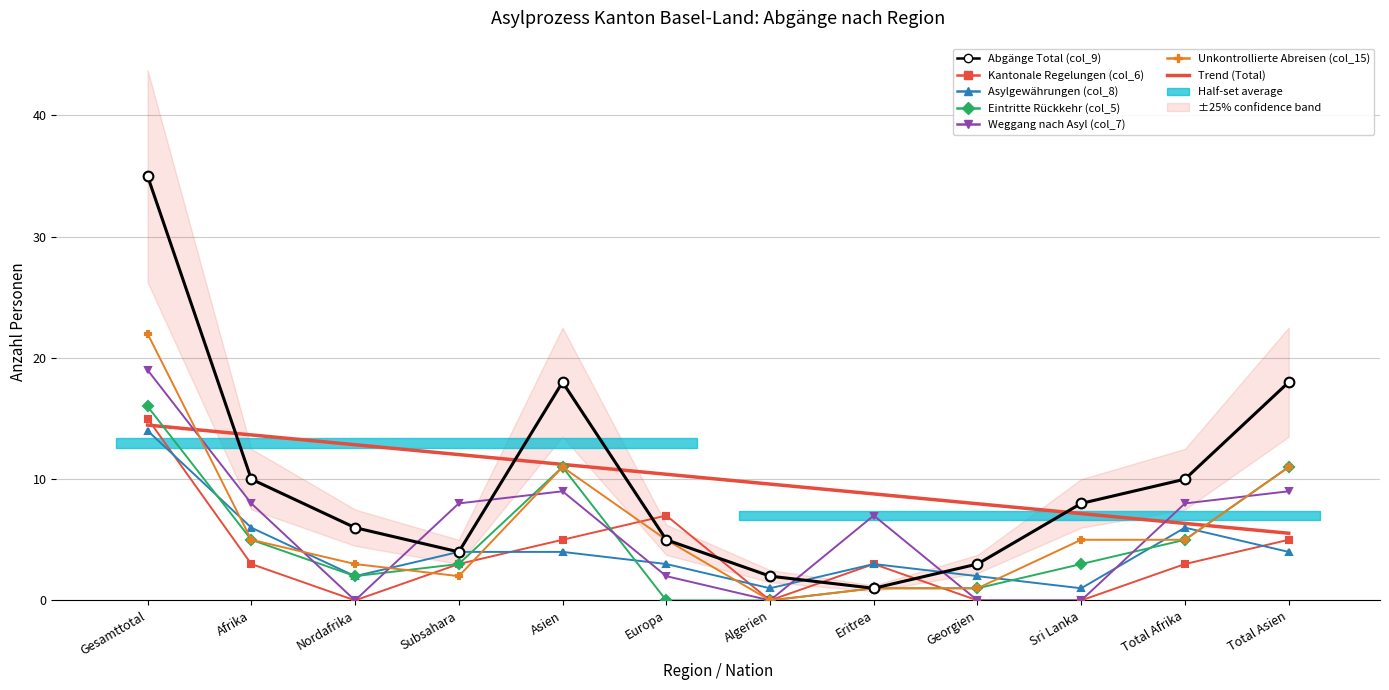

What are all the series names shown in the legend?

Abgänge Total (col_9), Kantonale Regelungen (col_6), Asylgewährungen (col_8), Eintritte Rückkehr (col_5), Weggang nach Asyl (col_7), Unkontrollierte Abreisen (col_15)